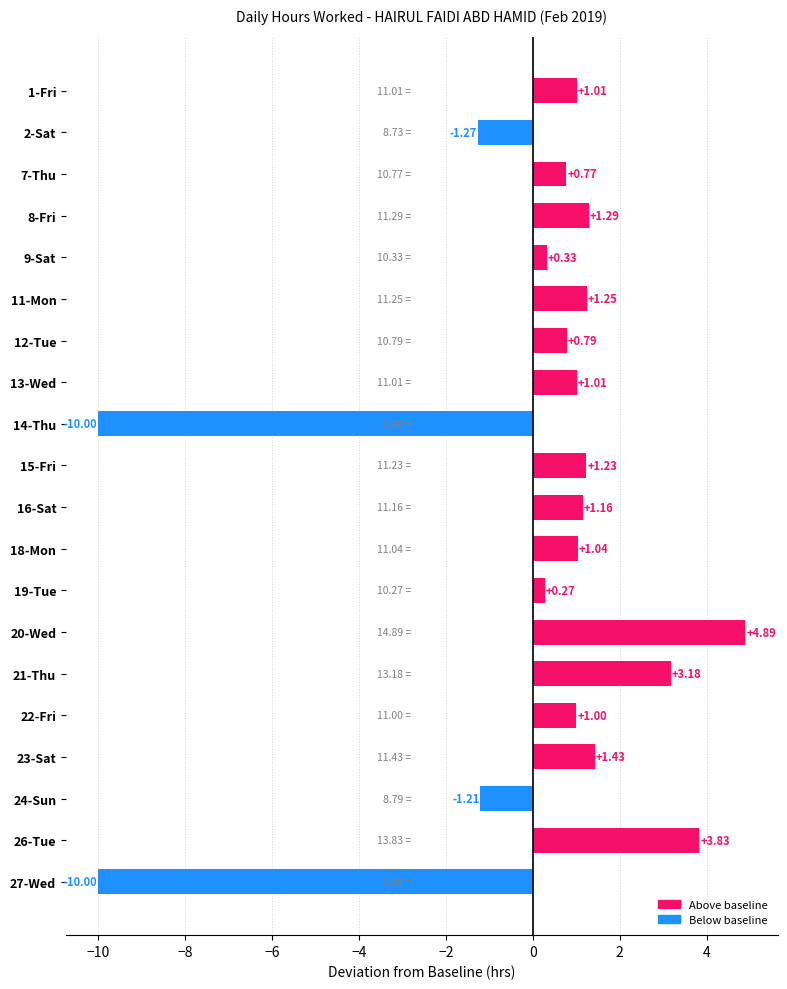

Which has a higher value, 2-Sat or 15-Fri?

15-Fri